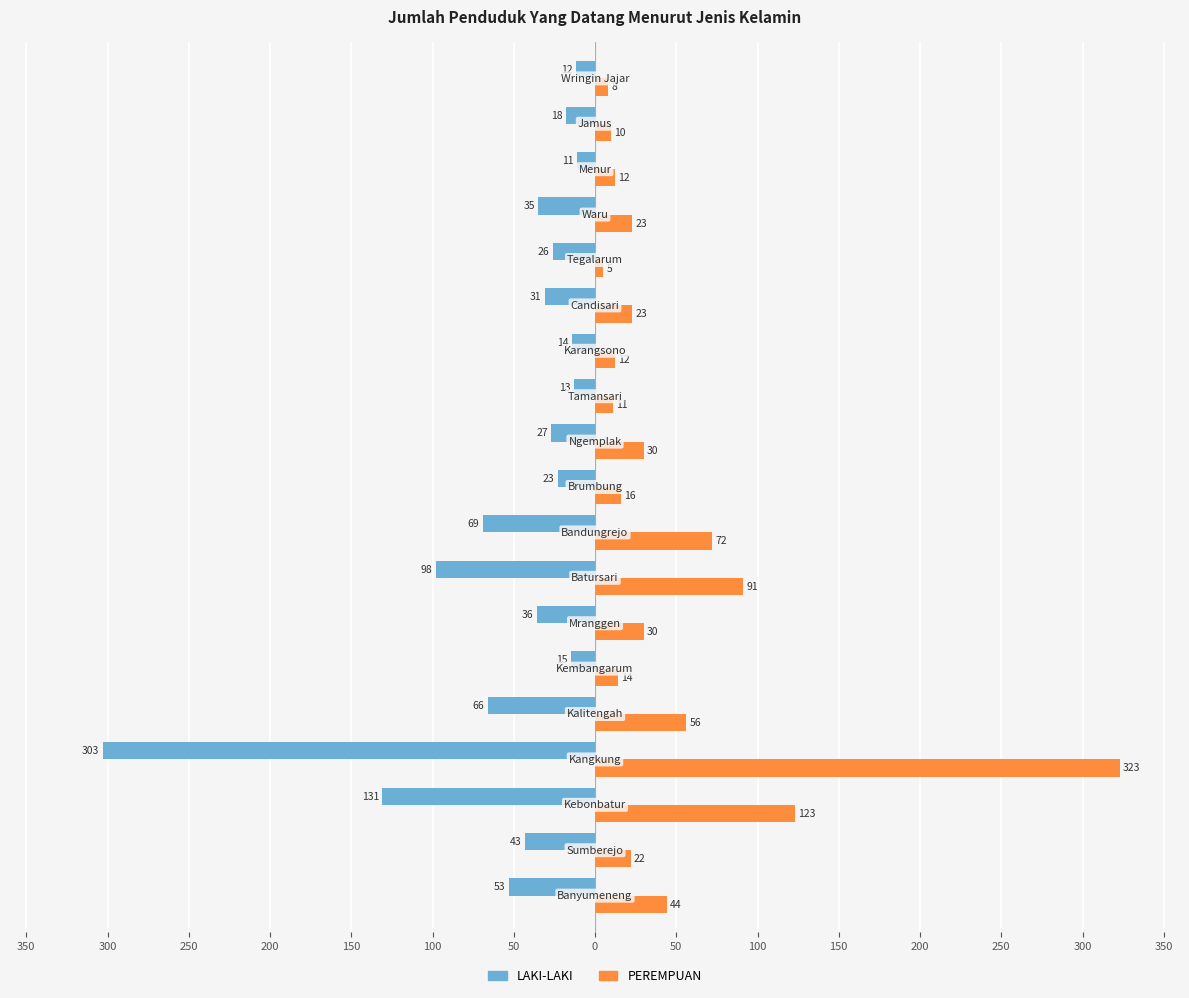

What is the value of the LAKI-LAKI bar at the 7th from the left?

-36